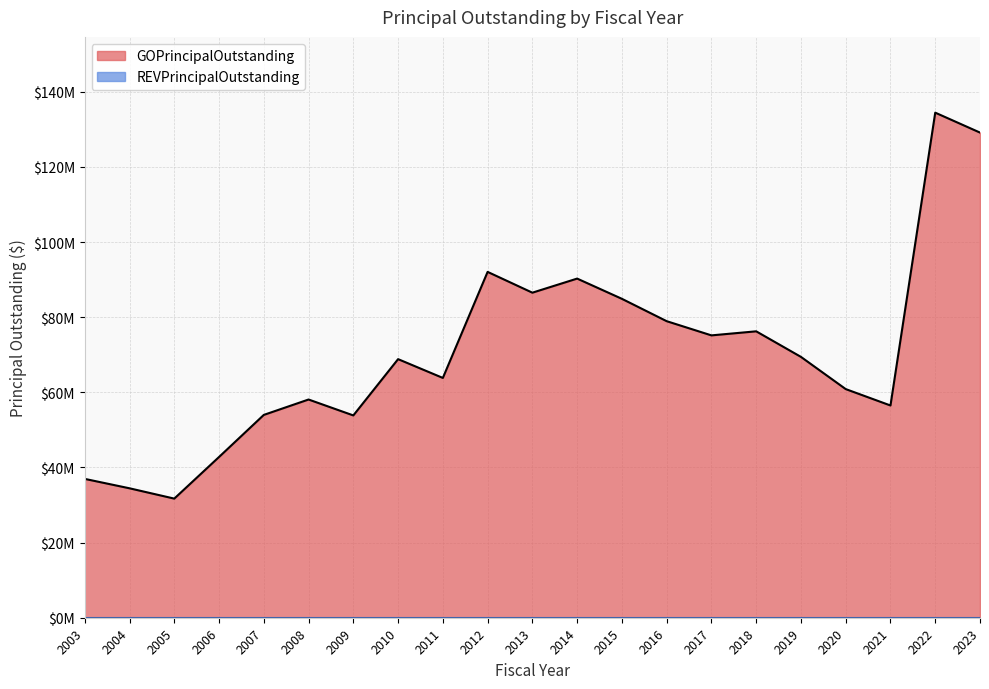

What is the difference between the values at 2007 and 2021?

2505000